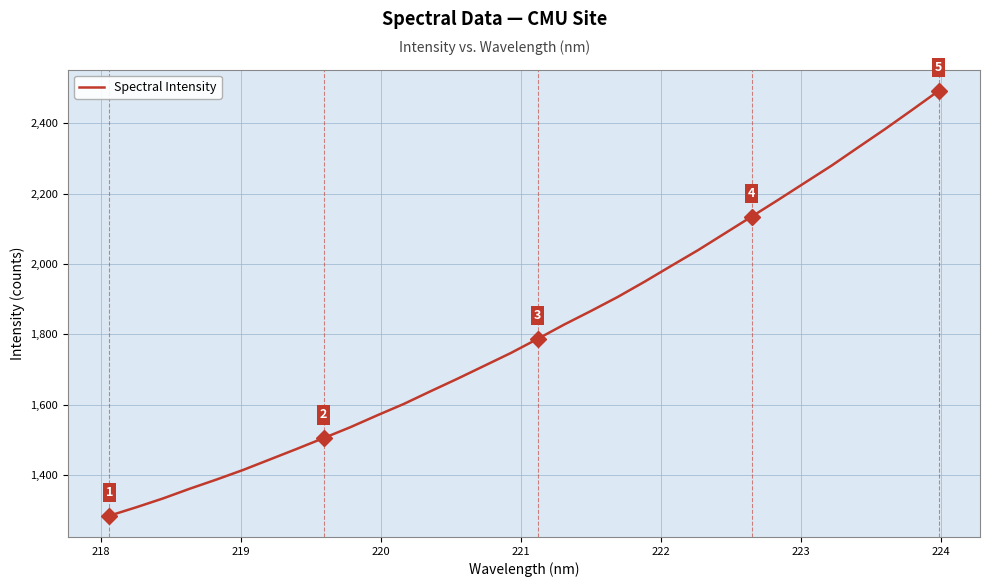

What is the sum of all values?

57930.7